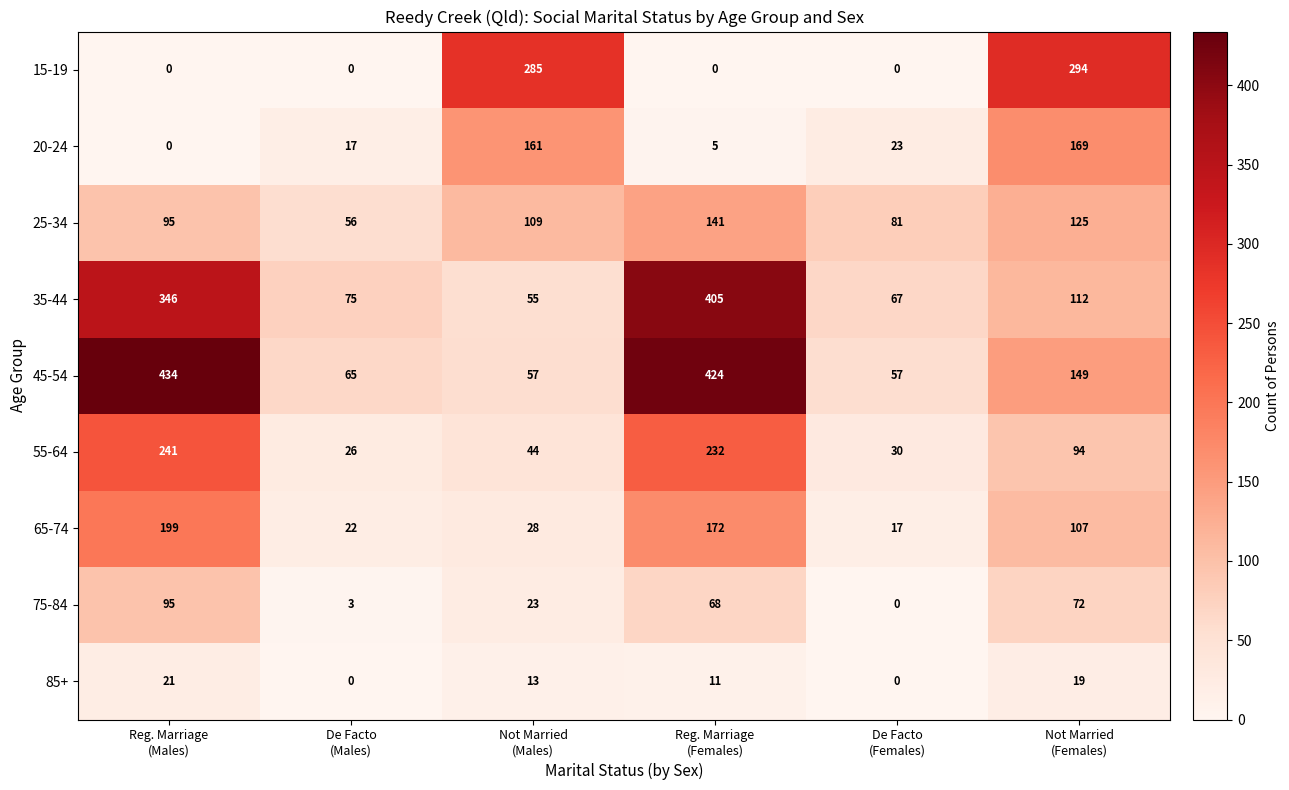

Which series has the largest range (max minus min)?

45-54